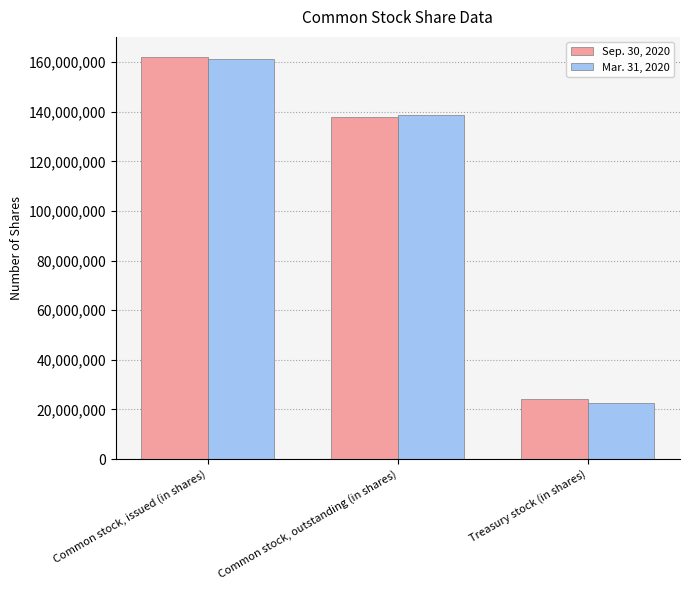

How many series are shown in this chart?

2